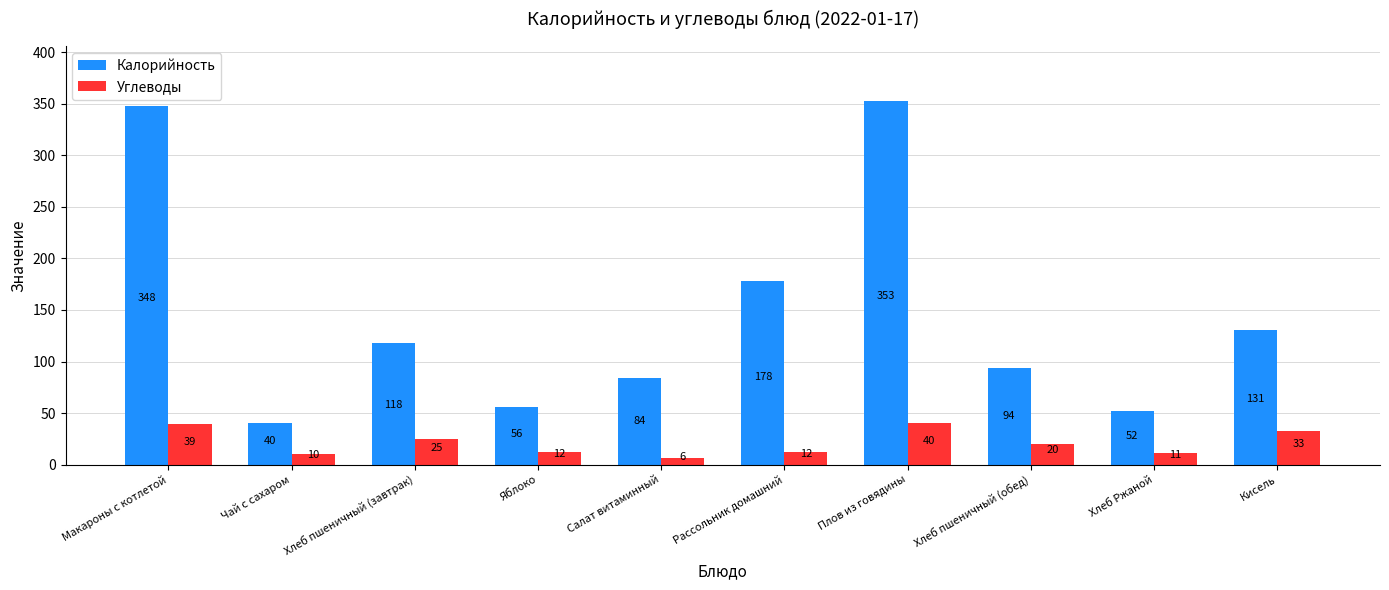

Is the value of Калорийность at Хлеб пшеничный (обед) greater than the value of Углеводы at Рассольник домашний?

Yes